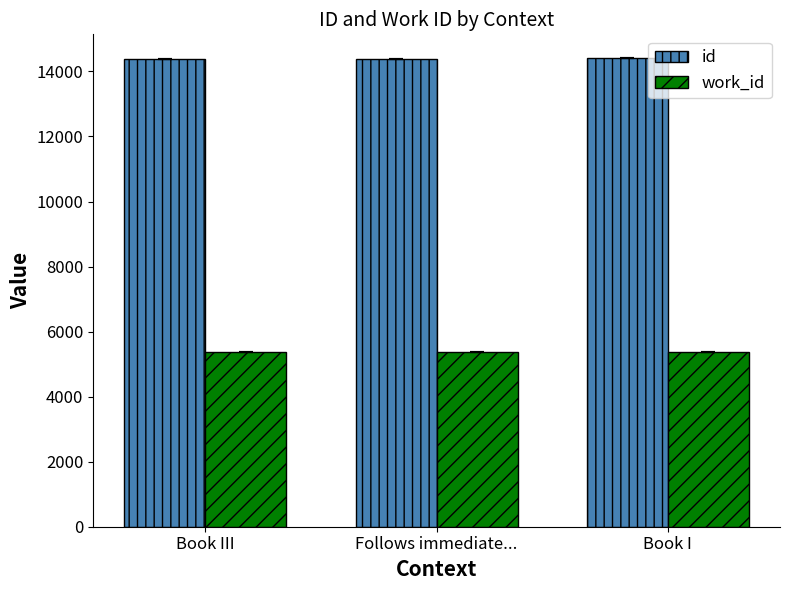

Rank the series by their average value, from lowest to highest.

work_id, id